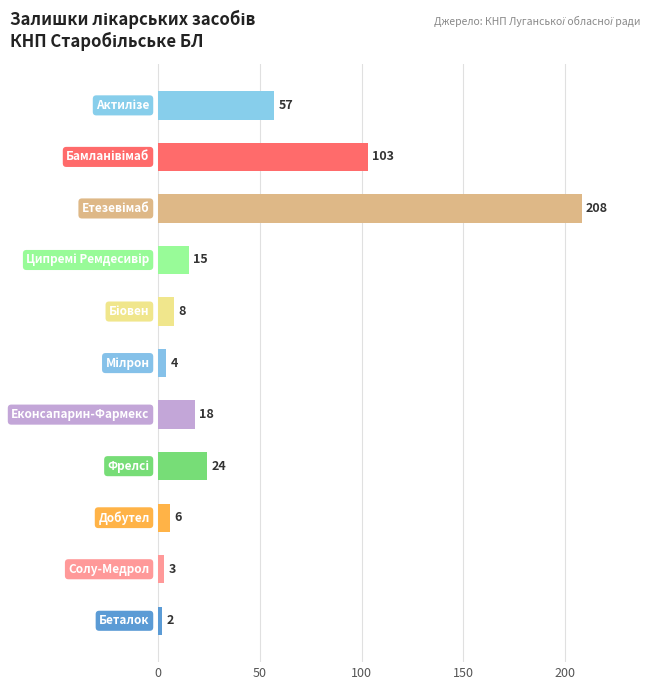

Count the number of data series in this chart.

1